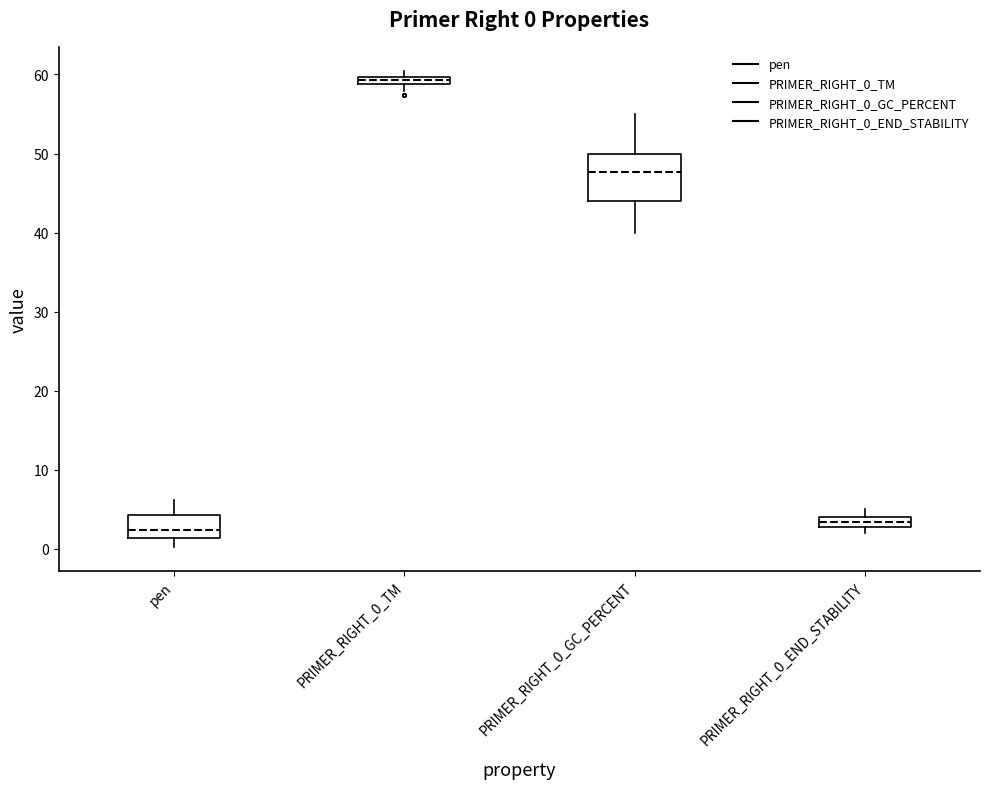

Comparing the boxes themselves (not the whiskers), which one is the tallest?

PRIMER_RIGHT_0_GC_PERCENT